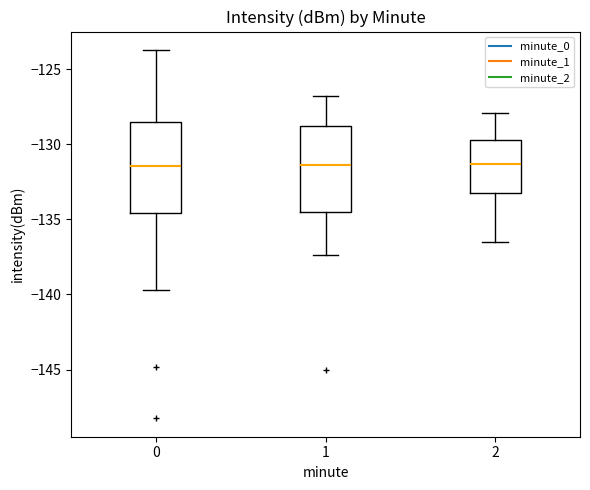

Reading left to right, read every box against the y-axis: the position of its median line, the range the box covers, and the ends of its whiskers. The values are not printed on the chart, so give them approximately, as read against the axis.

0: median -131.5, box -134.5 to -128.5, whiskers -139.5 to -123.5
1: median -131.5, box -134.5 to -129.0, whiskers -137.5 to -127.0
2: median -131.5, box -133.0 to -129.5, whiskers -136.5 to -128.0